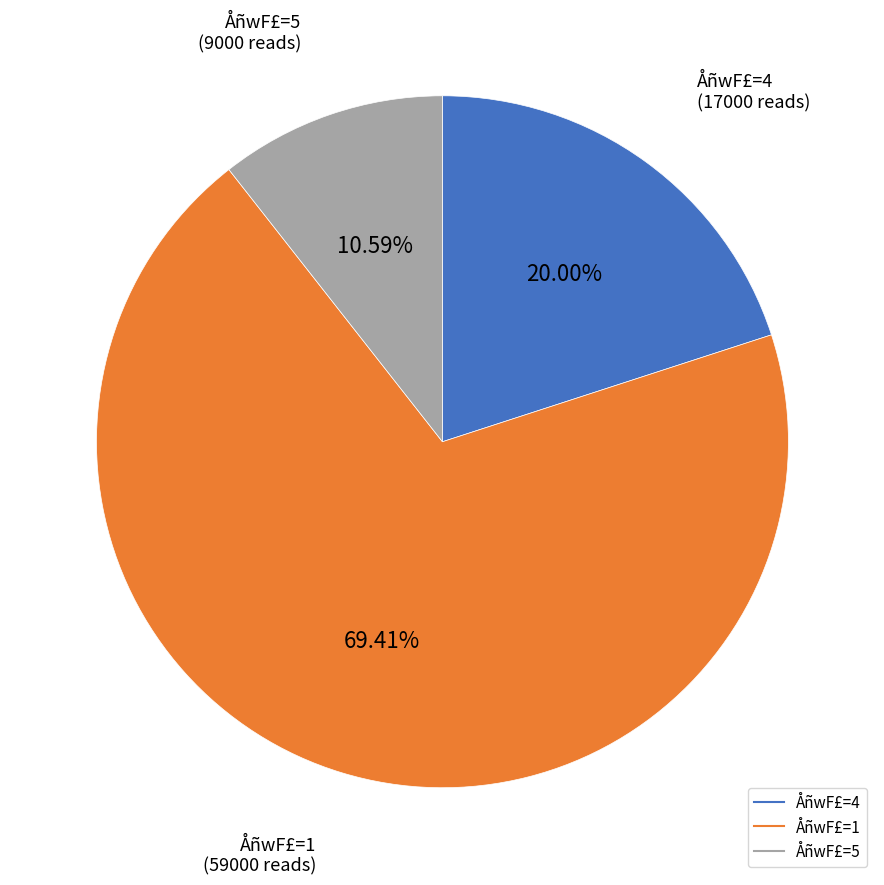

Does any single category account for the majority?

Yes